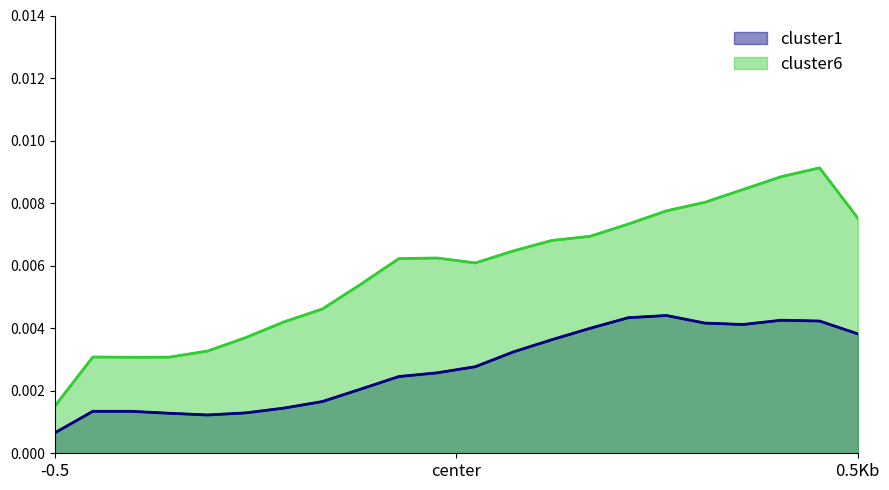

What are all the series names shown in the legend?

cluster1, cluster6